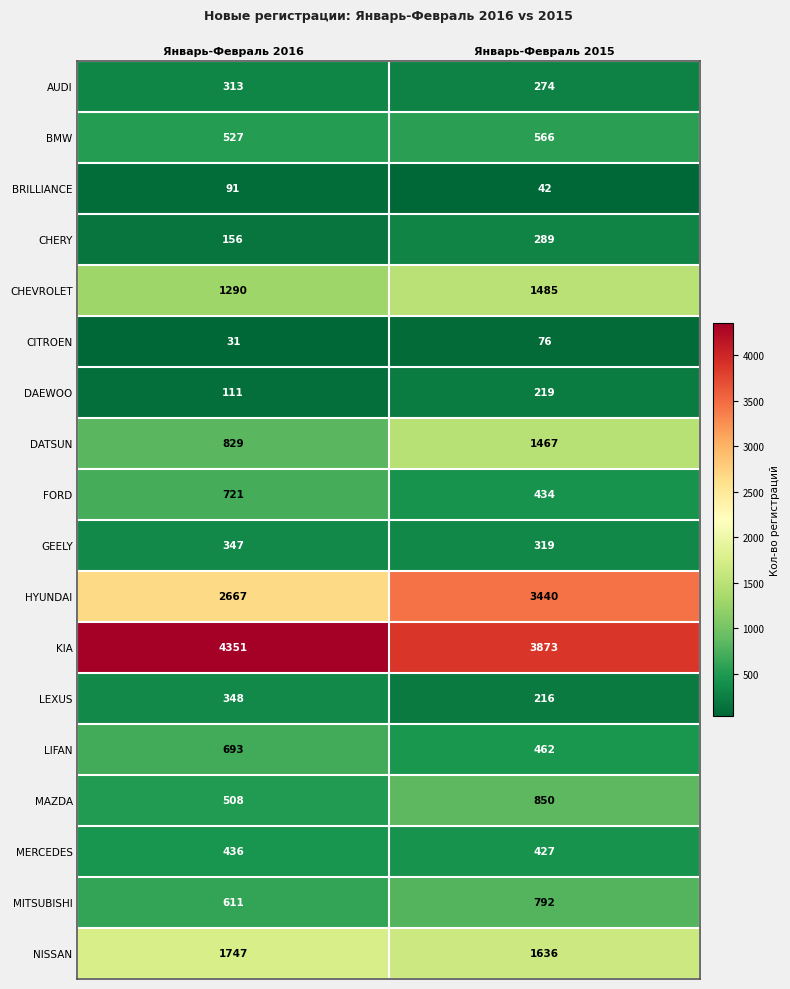

What is the average value of the FORD series?

578